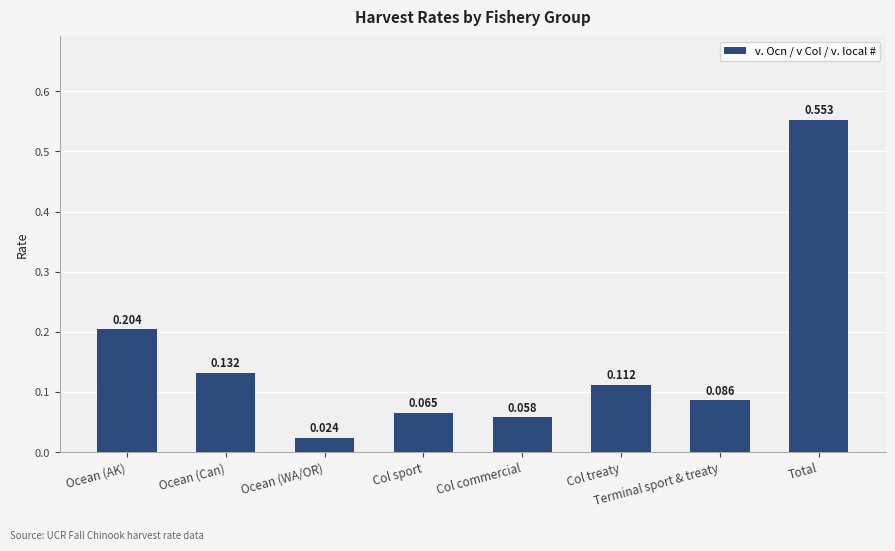

At which category does the chart reach its peak across all series?

Total